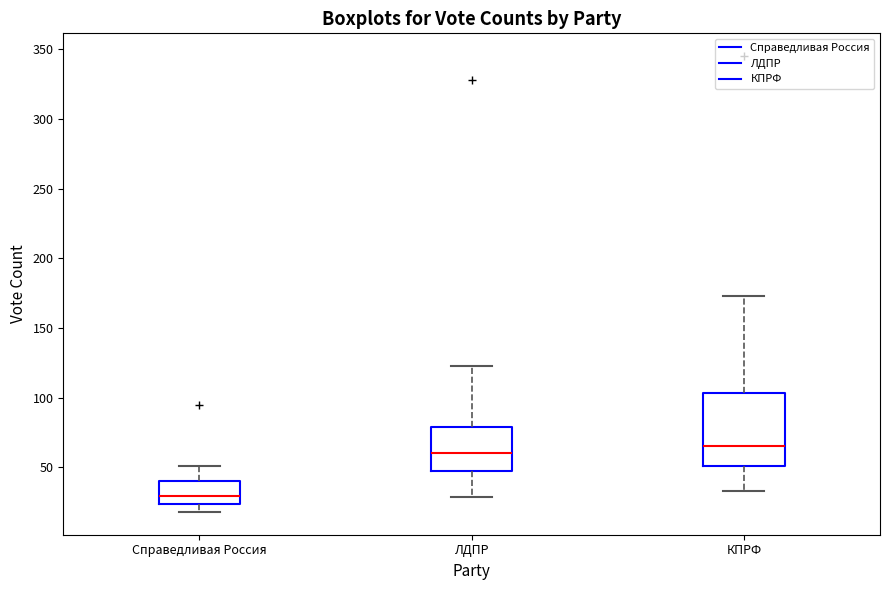

Reading left to right, transcribe this box plot: for each box, give where its median line is, the range the box spans, and where its two whiskers end, as read against the y-axis. The values are not printed on the chart, so give them approximately, as read against the axis.

Справедливая Россия: median 30, box 25 to 40, whiskers 20 to 50
ЛДПР: median 60, box 45 to 80, whiskers 30 to 125
КПРФ: median 65, box 50 to 105, whiskers 35 to 175